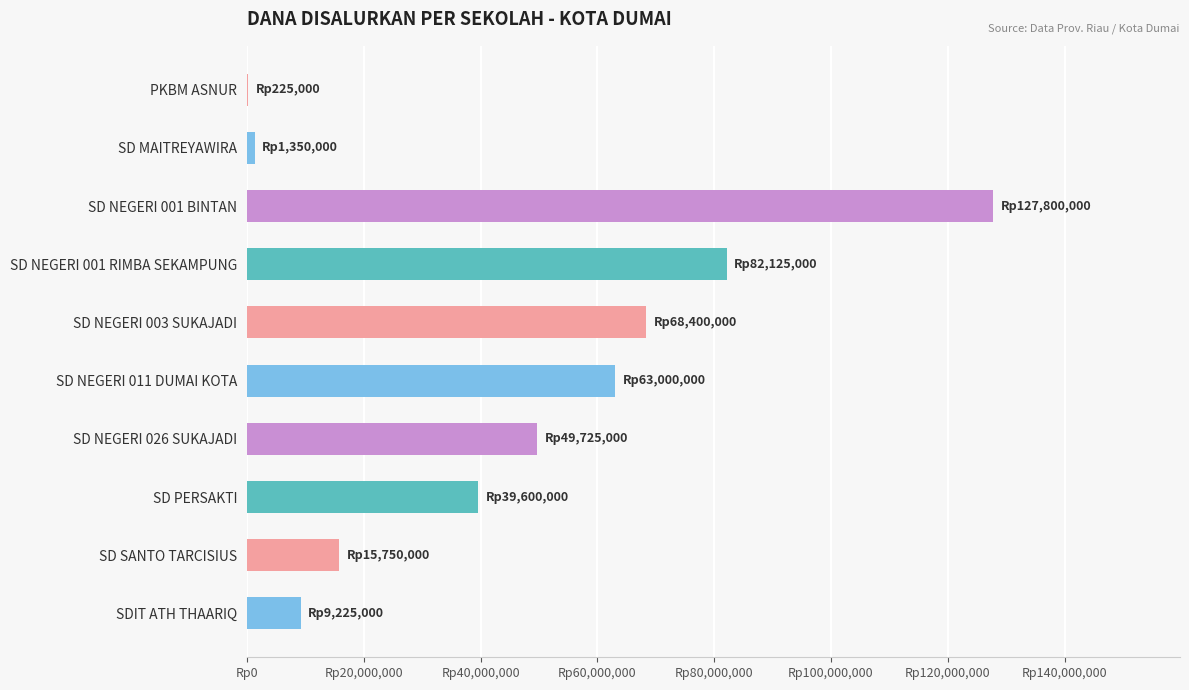

Are the bars horizontal?

Yes